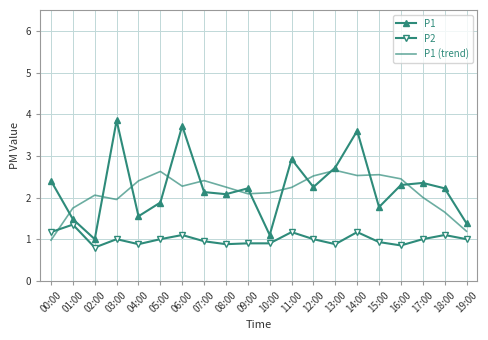

Is it true that P1 equals 0.6 at 18:00?

False